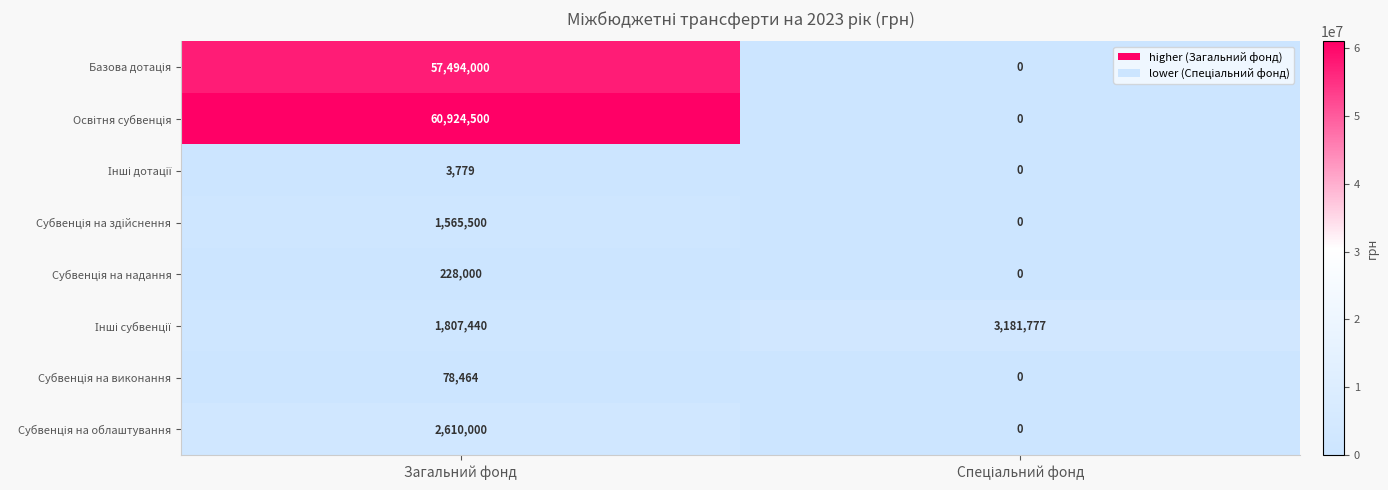

At which category is the sum across all series the highest?

Загальний фонд